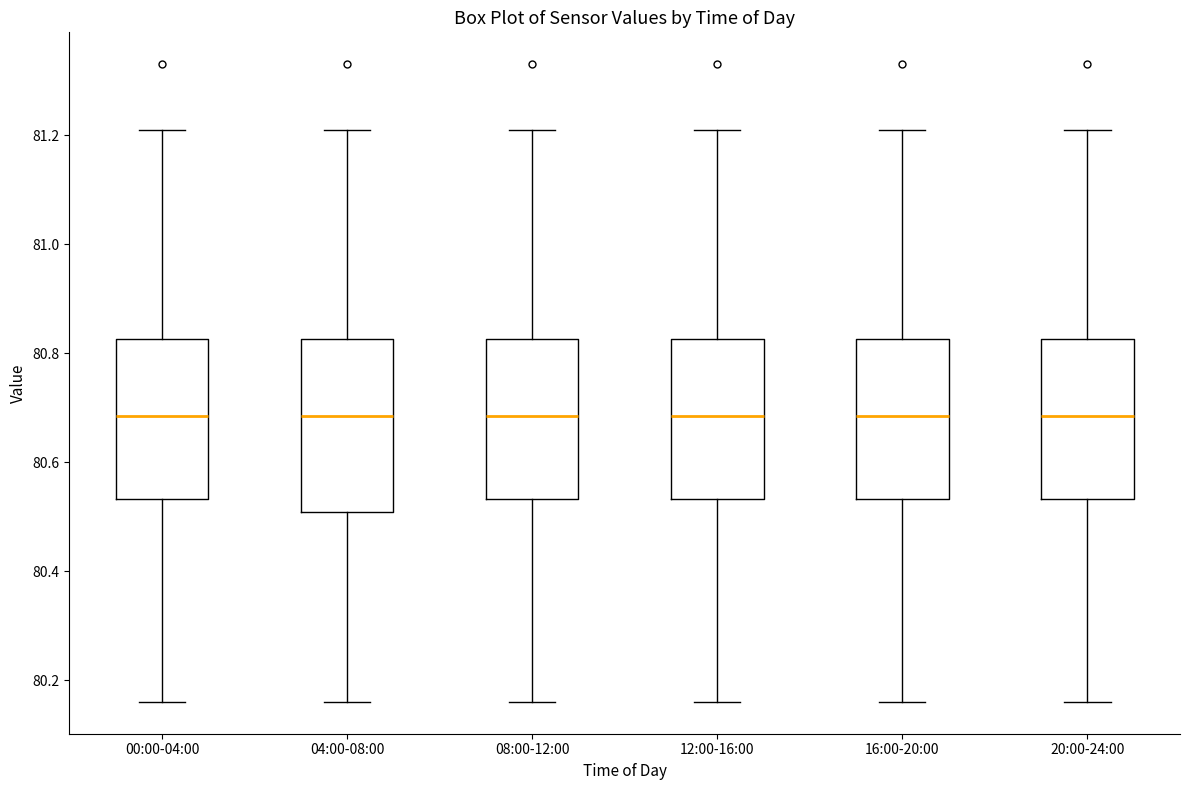

Reading left to right, transcribe this box plot: for each box, give where its median line is, the range the box spans, and where its two whiskers end, as read against the y-axis. The values are not printed on the chart, so give them approximately, as read against the axis.

00:00-04:00: median 80.68, box 80.54 to 80.82, whiskers 80.16 to 81.22
04:00-08:00: median 80.68, box 80.50 to 80.82, whiskers 80.16 to 81.22
08:00-12:00: median 80.68, box 80.54 to 80.82, whiskers 80.16 to 81.22
12:00-16:00: median 80.68, box 80.54 to 80.82, whiskers 80.16 to 81.22
16:00-20:00: median 80.68, box 80.54 to 80.82, whiskers 80.16 to 81.22
20:00-24:00: median 80.68, box 80.54 to 80.82, whiskers 80.16 to 81.22